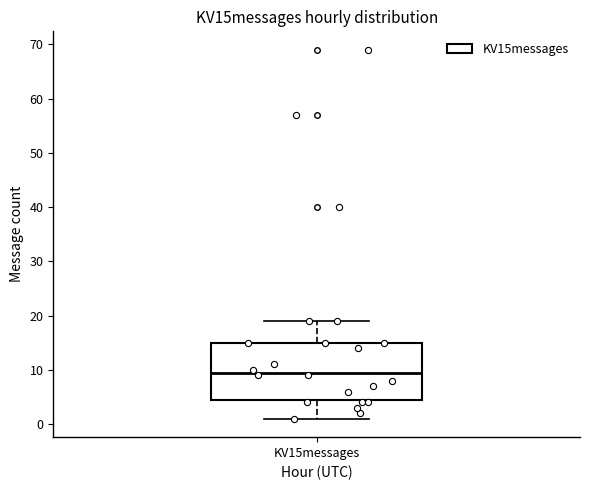

Transcribe this box plot: give where the median line is, the range the box spans, and where the two whiskers end, as read against the y-axis. The values are not printed on the chart, so give them approximately, as read against the axis.

median 10, box 5 to 15, whiskers 1 to 19